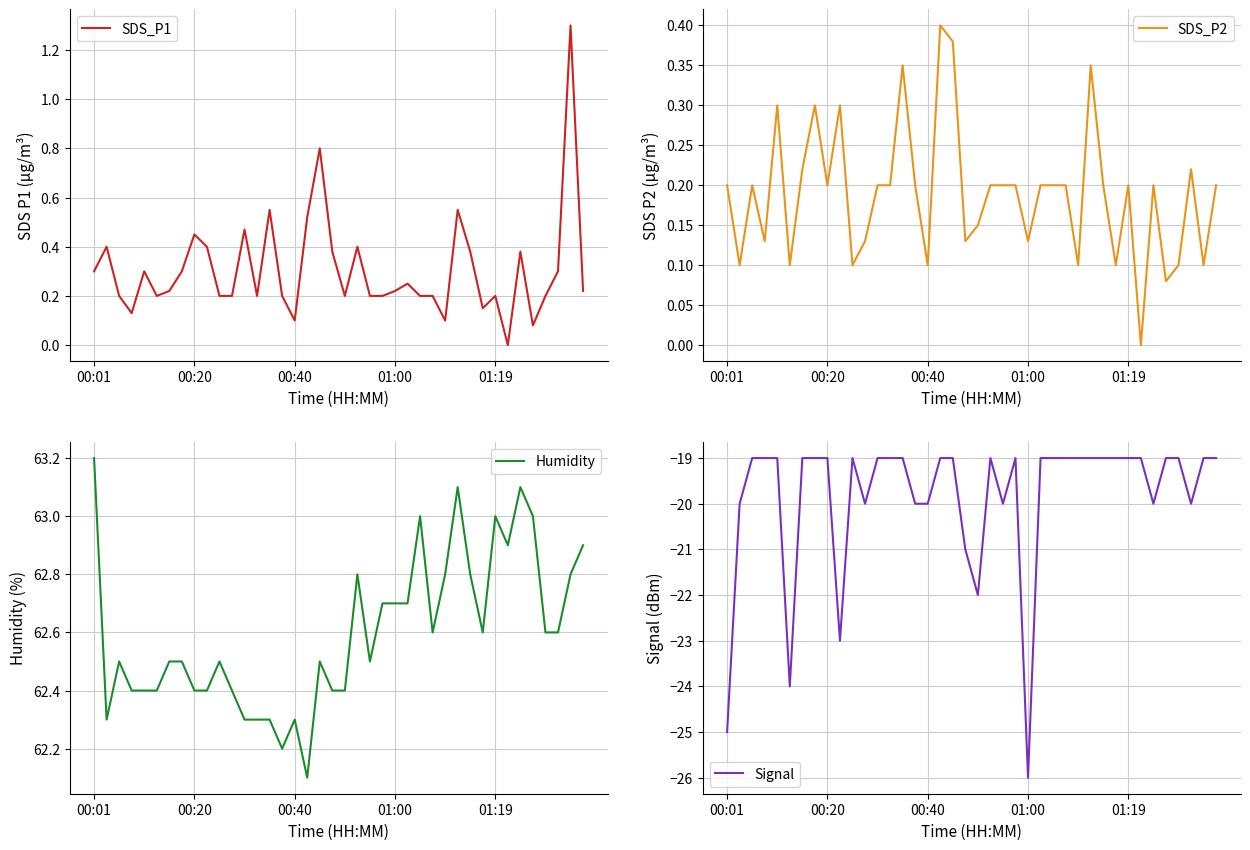

Read the Humidity value at 34.

63.1